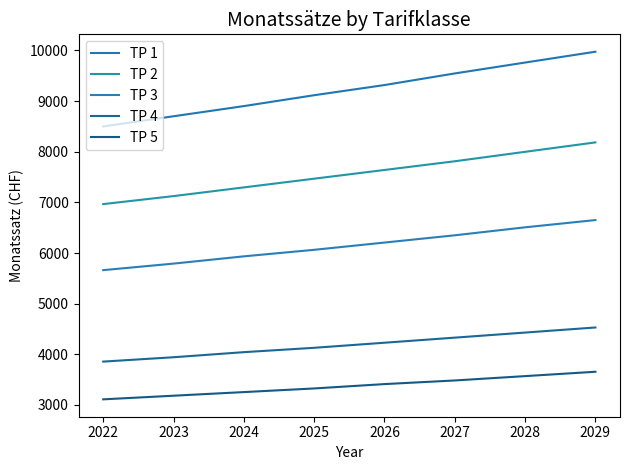

The TP 2 series shows 3550.7 at 2026. True or false?

False